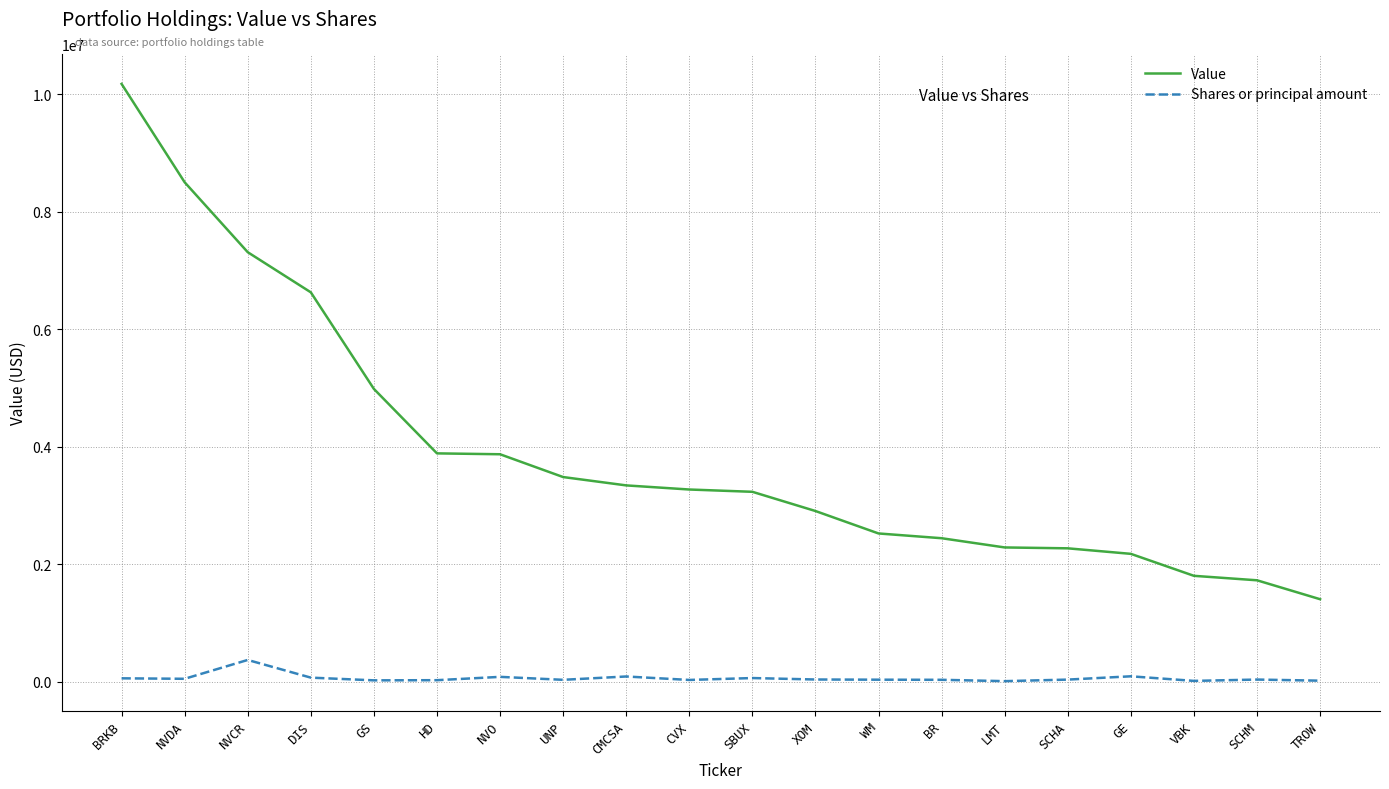

Rank the series by their maximum value, from lowest to highest.

Shares or principal amount, Value